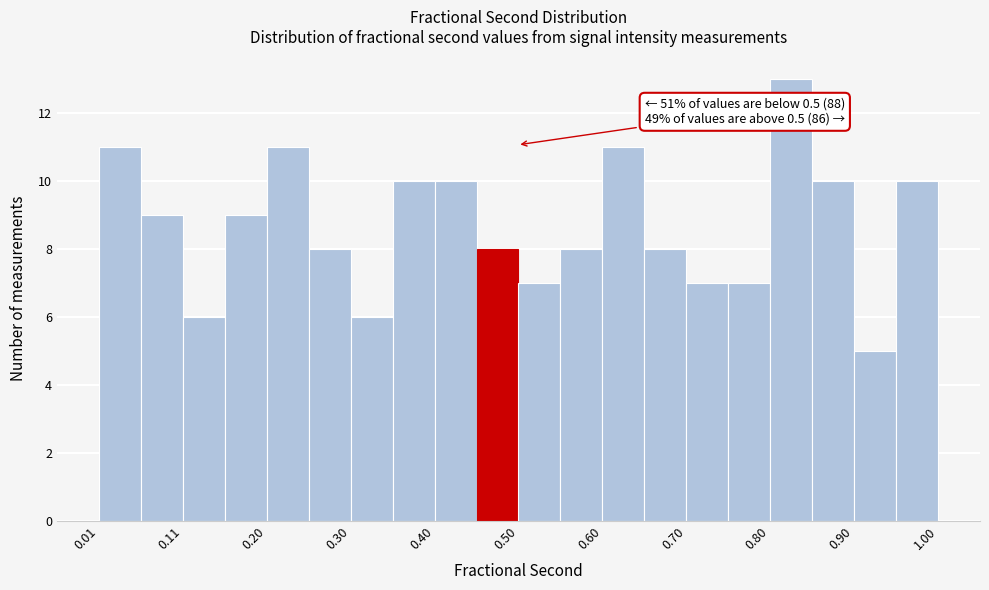

Over which range of the x-axis is the bar tallest?

0.80 to 0.85